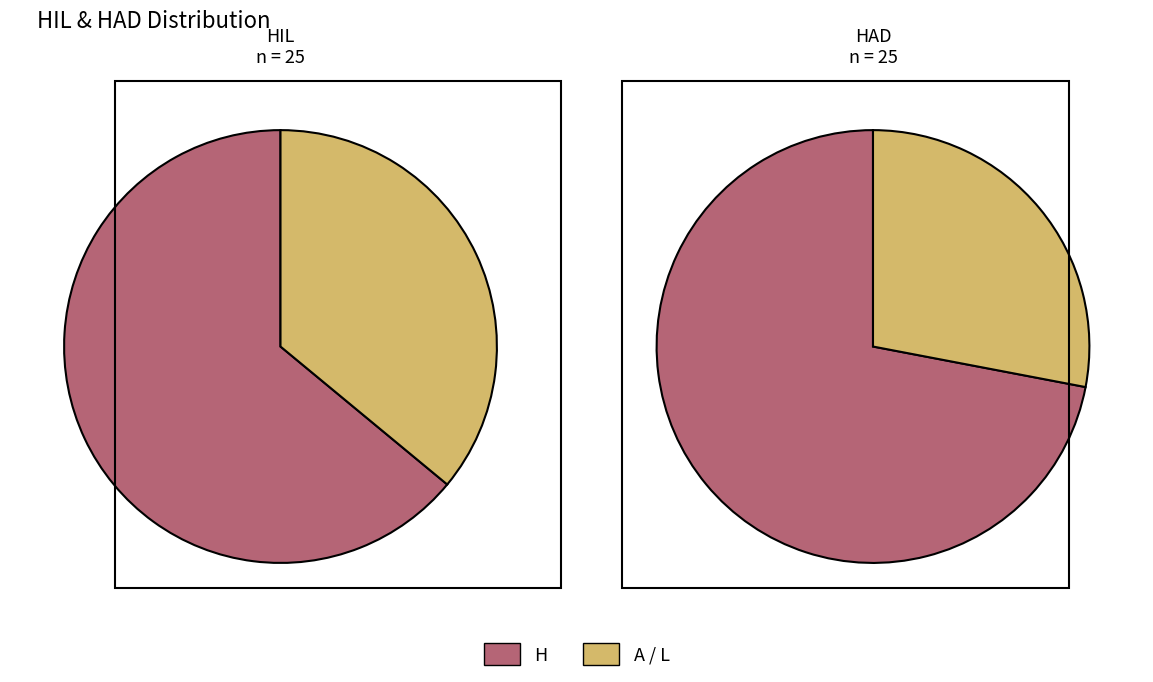

Approximately how many times larger is the value at HIL_L compared to HIL_H?

0.6